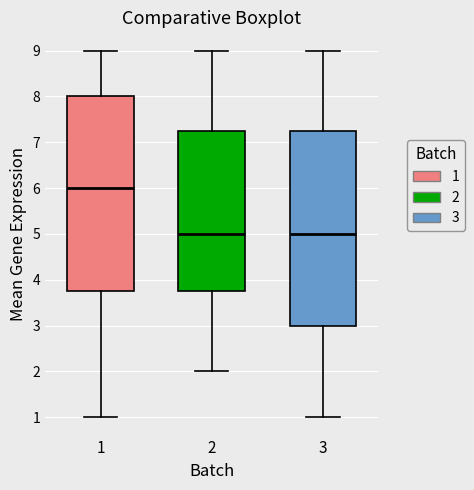

Where does the upper whisker of the box at x = 1 end on the y-axis? The values are not printed on the chart, so give them approximately, as read against the axis.

9.0